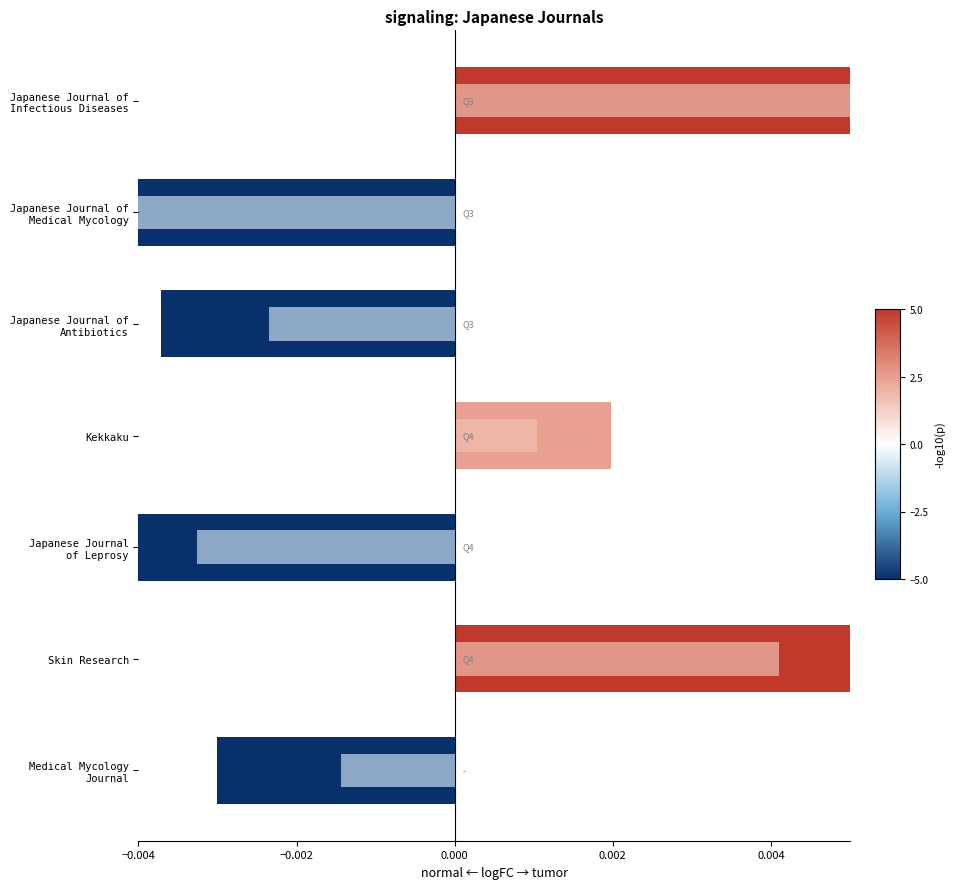

The Total Refs. (logFC) series shows 0.0 at Japanese Journal of Infectious Diseases. True or false?

False